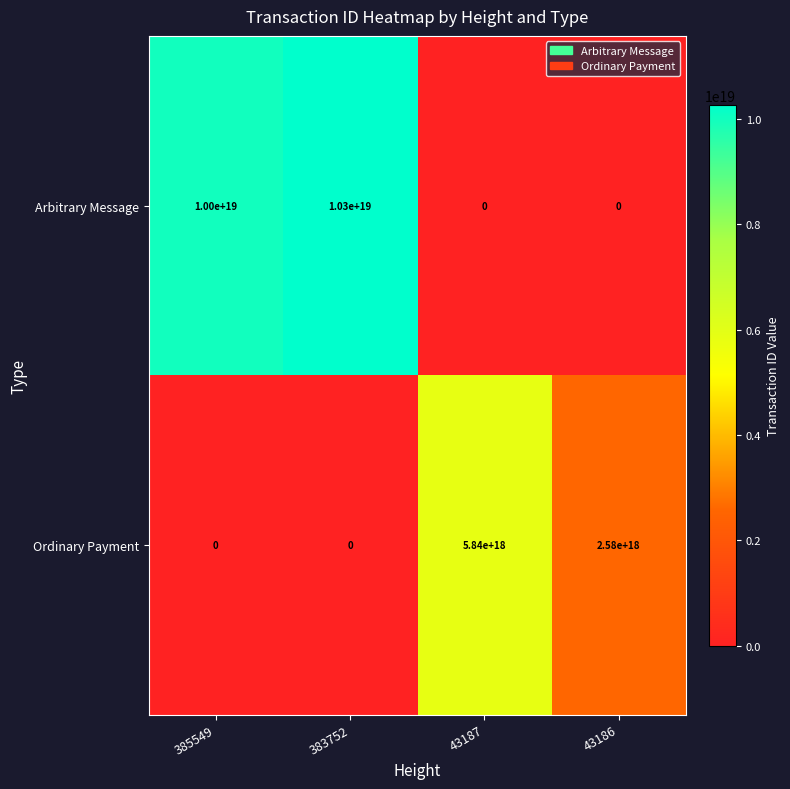

True or false: Ordinary Payment has a value of 0 at 385549.

True